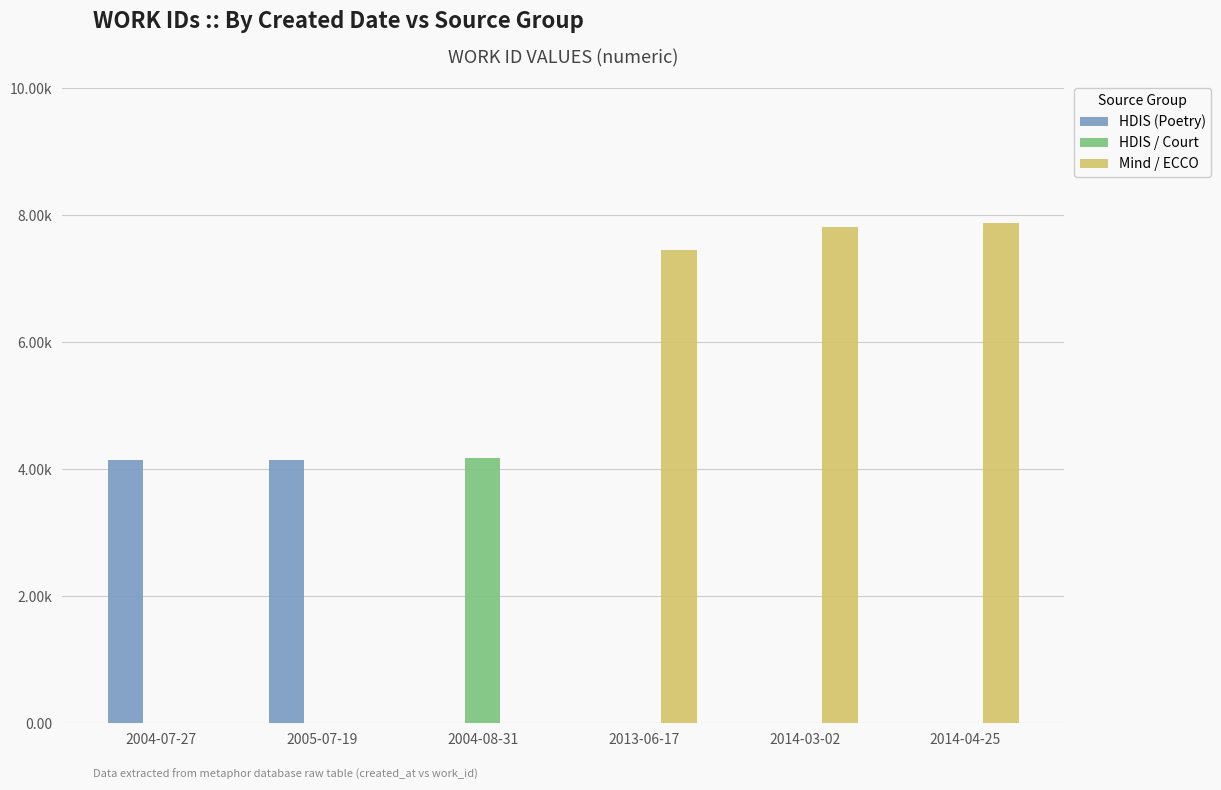

The value of HDIS (Poetry) at 2014-03-02 is 0. True or false?

True